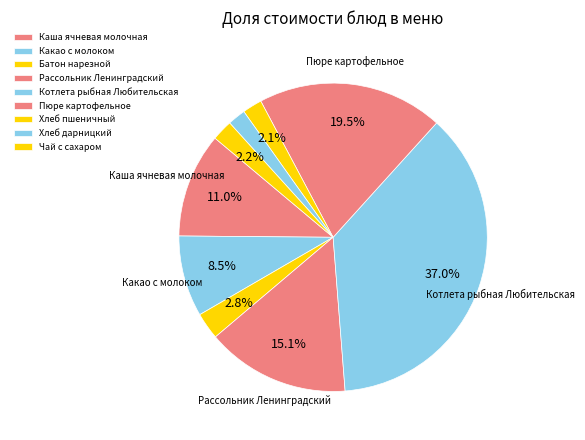

How many segments does this pie chart have?

9